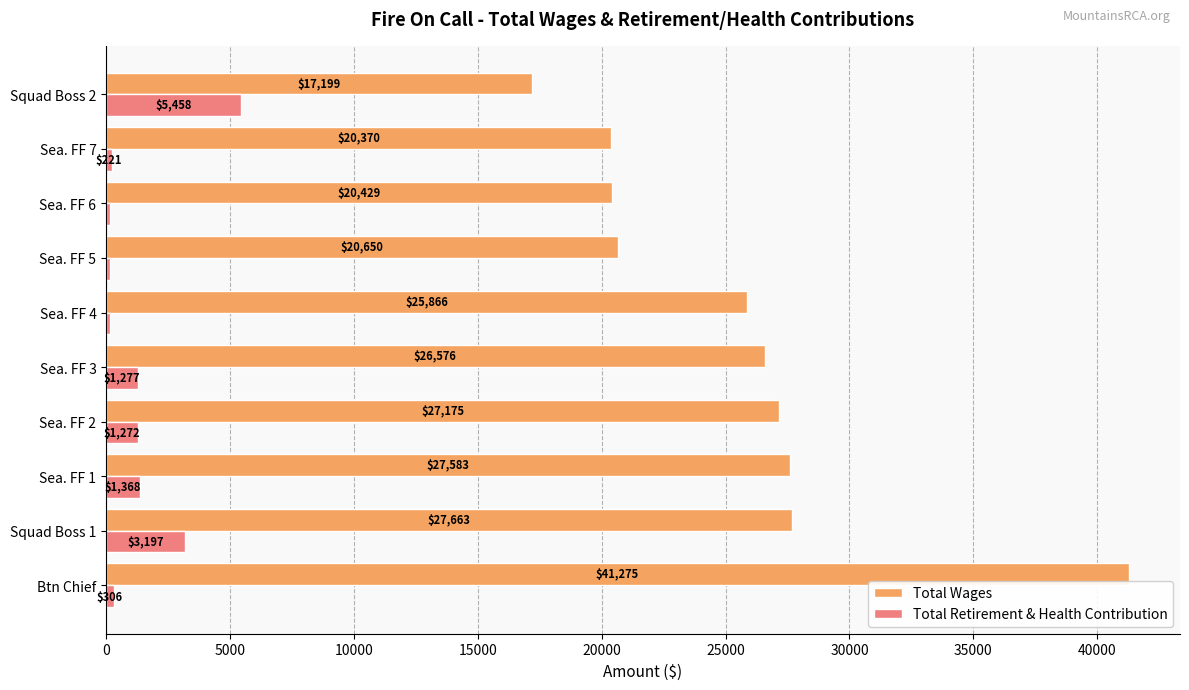

Is it true that Total Wages equals 6007 at Sea. FF 4?

False